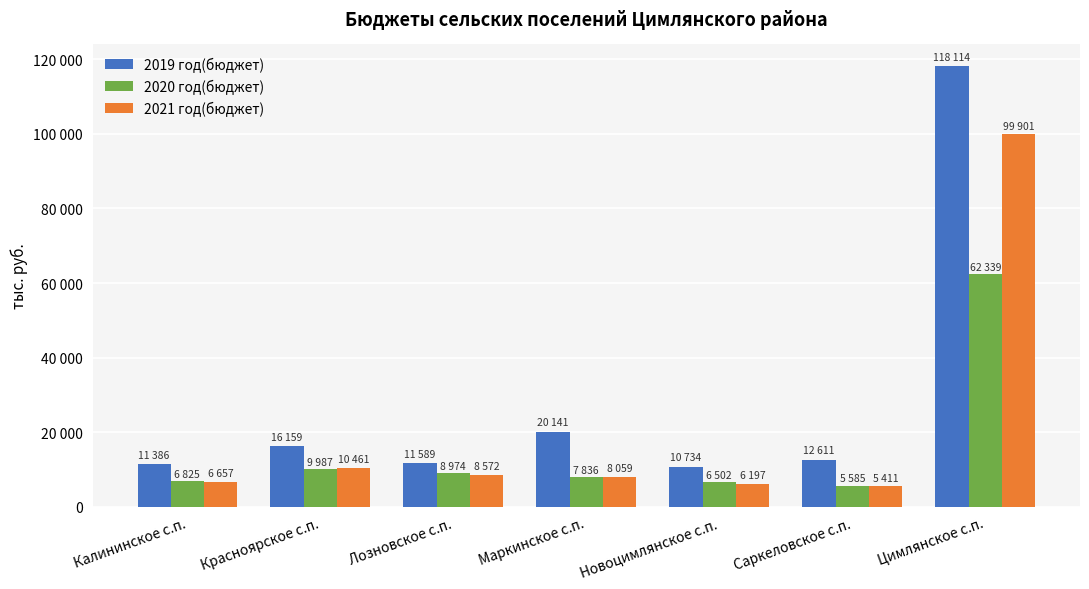

The value of 2020 год(бюджет) at Маркинское с.п. is 7835.6. True or false?

True